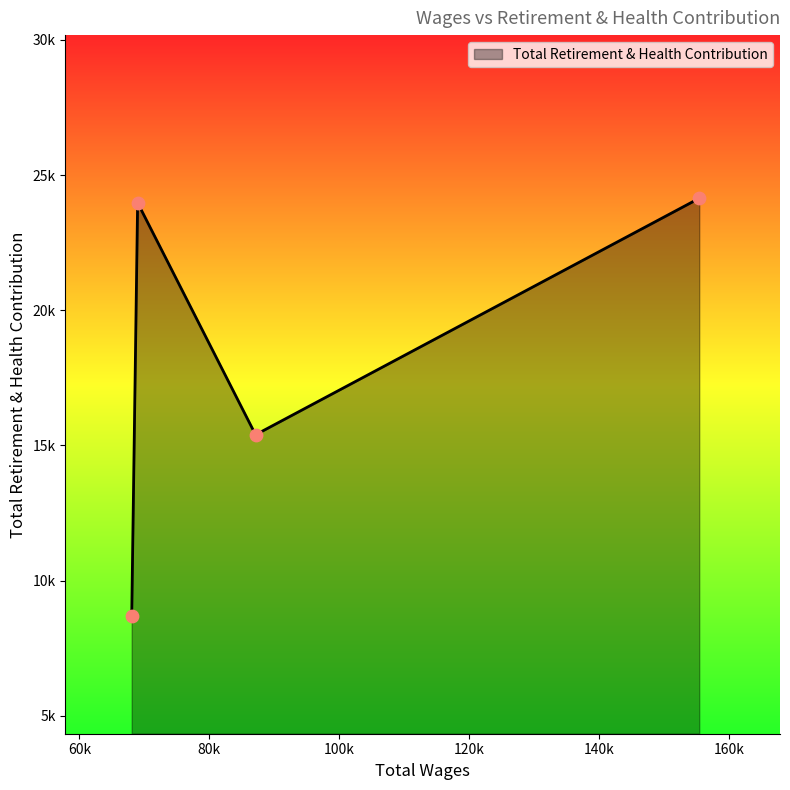

Does the chart have visible grid lines?

No